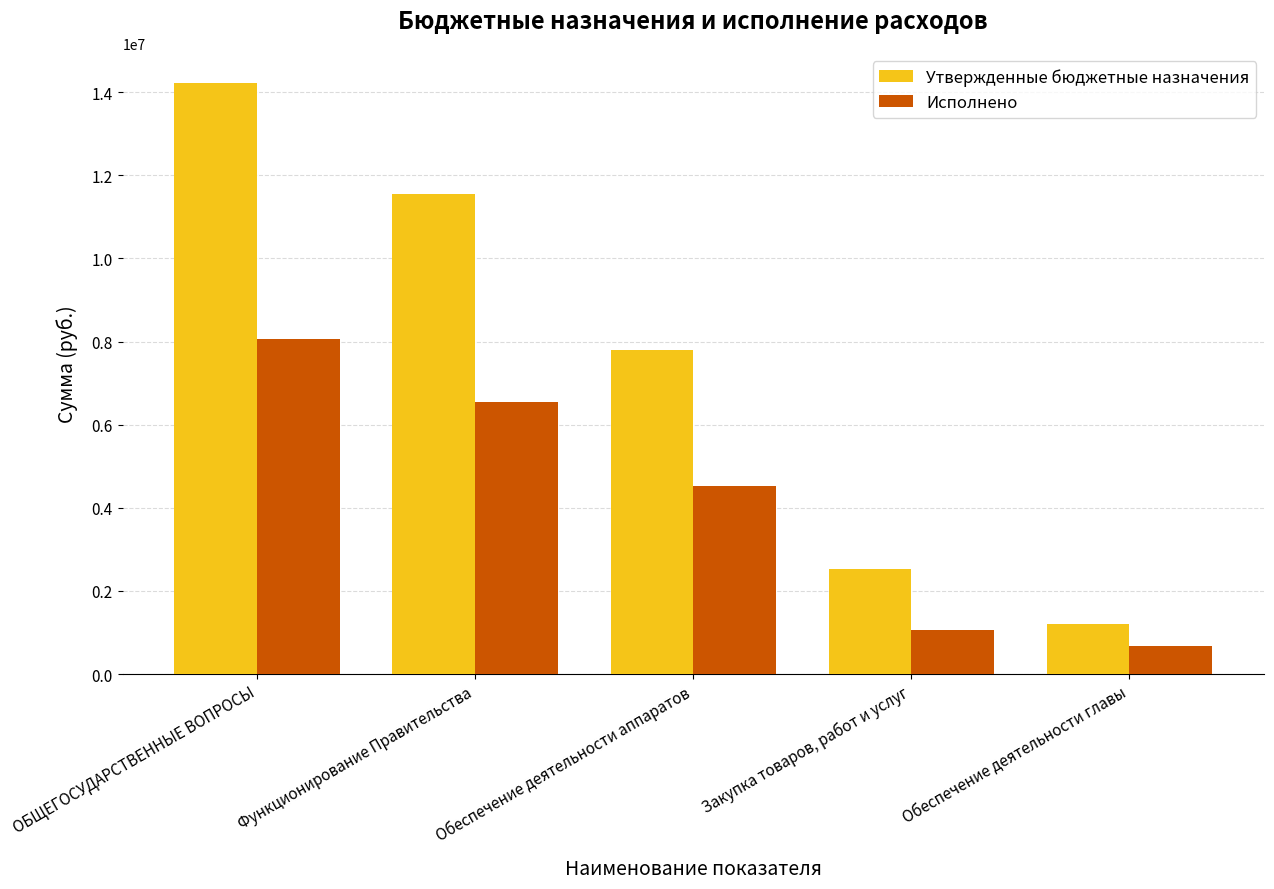

Are the bars grouped side by side (vs. stacked)?

Yes